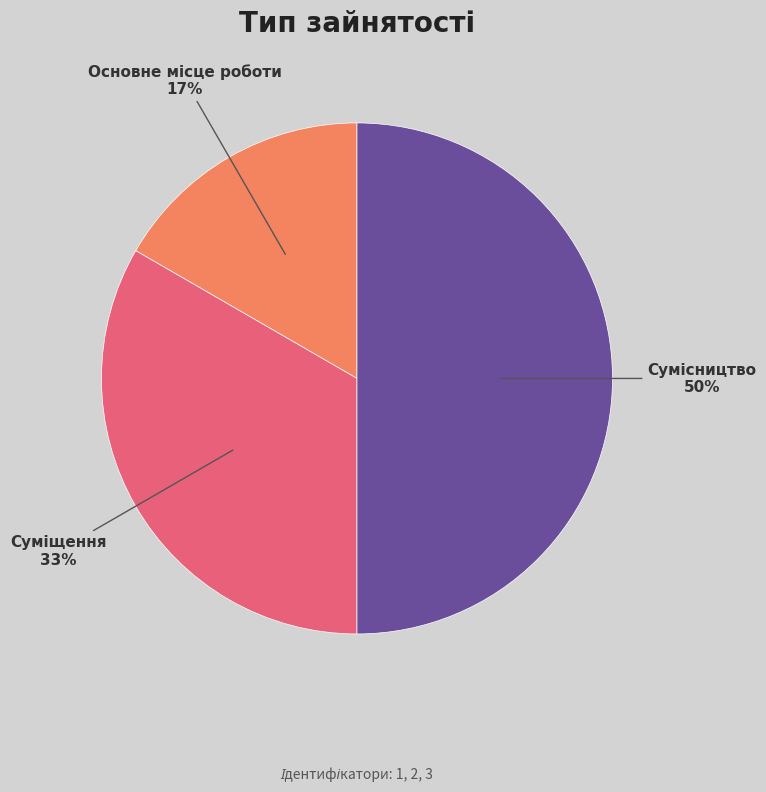

To the nearest percent, what is the difference between the largest and smallest slice percentages?

33%